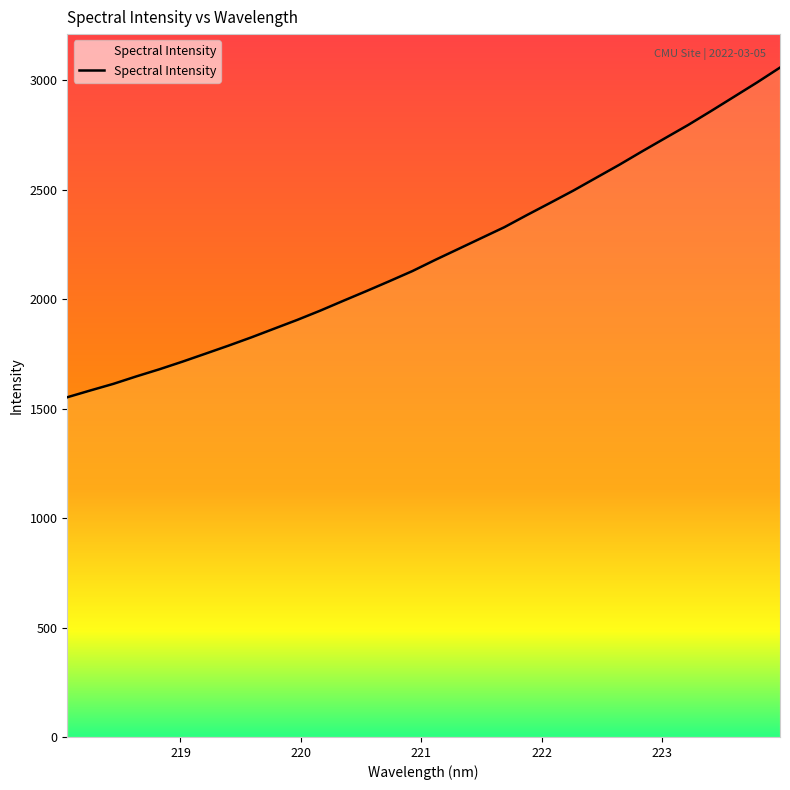

What is the difference between the maximum and minimum values?

1505.8